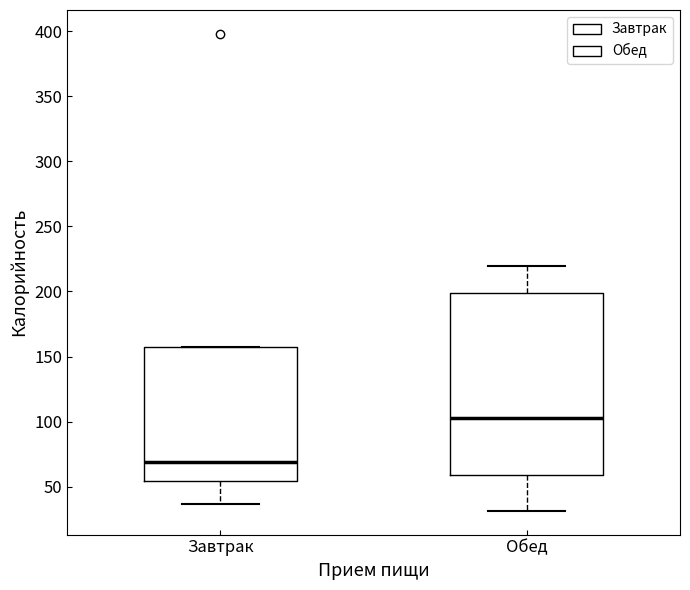

Comparing the boxes themselves (not the whiskers), which one is the tallest?

Обед